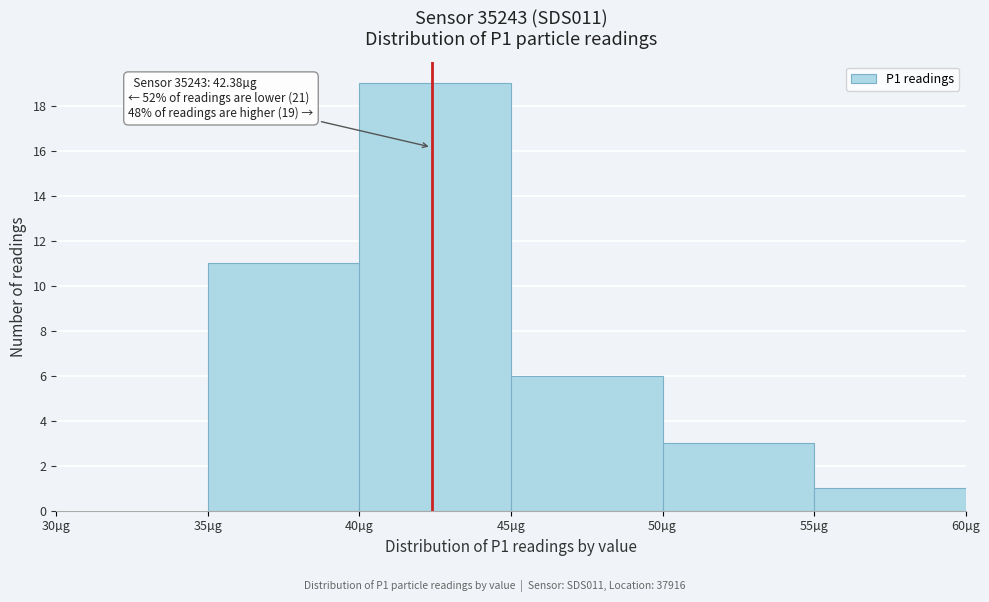

Over which range of the x-axis is the bar tallest?

40 to 45